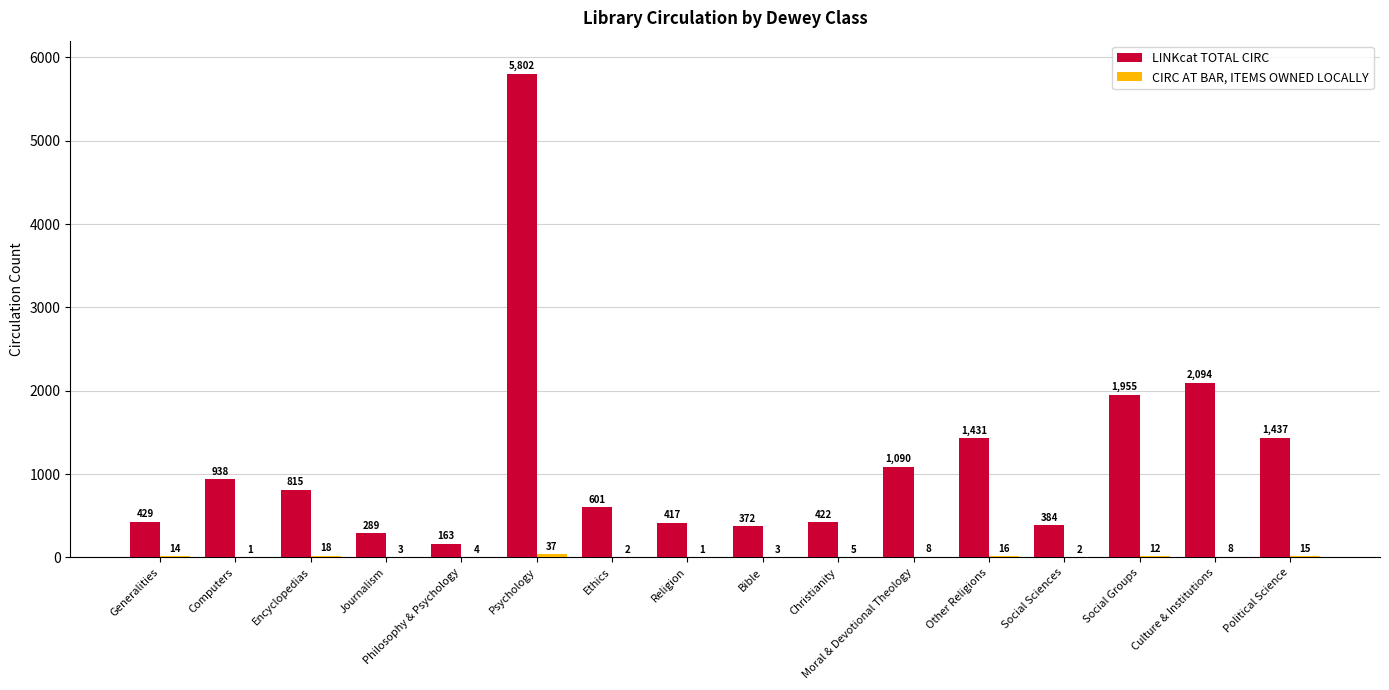

Is it true that LINKcat TOTAL CIRC equals 1090 at Moral & Devotional Theology?

True